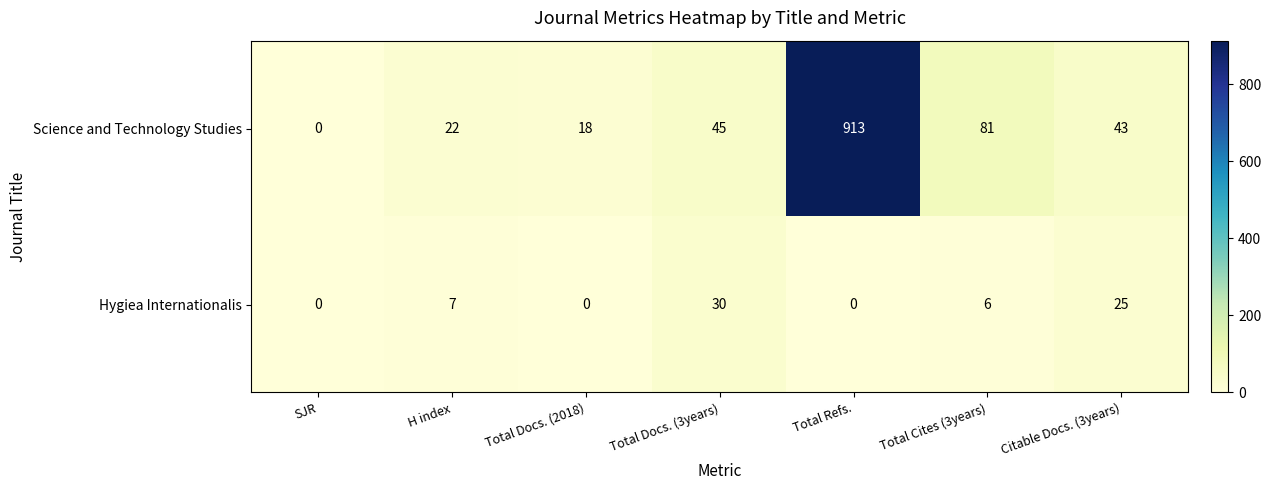

How many distinct data groups are displayed?

2